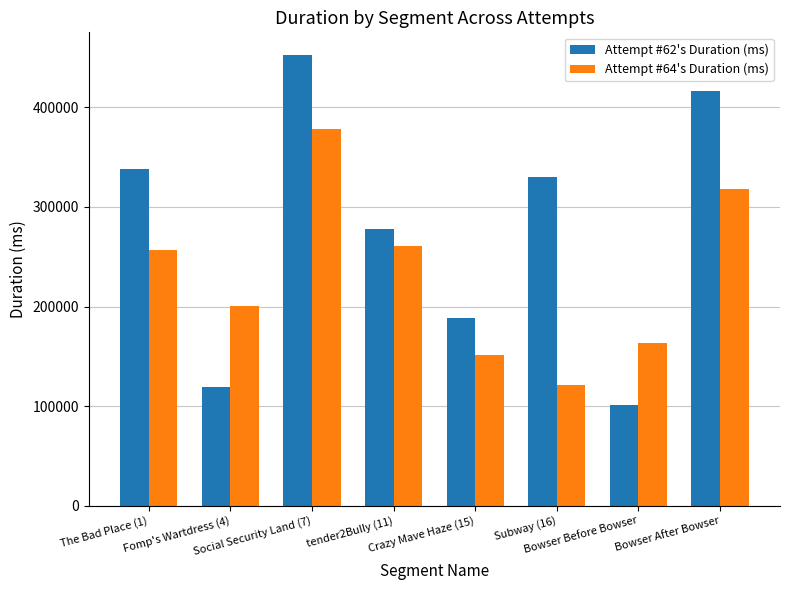

Which category has the highest value in the Attempt #62's Duration (ms) series?

Social Security Land (7)